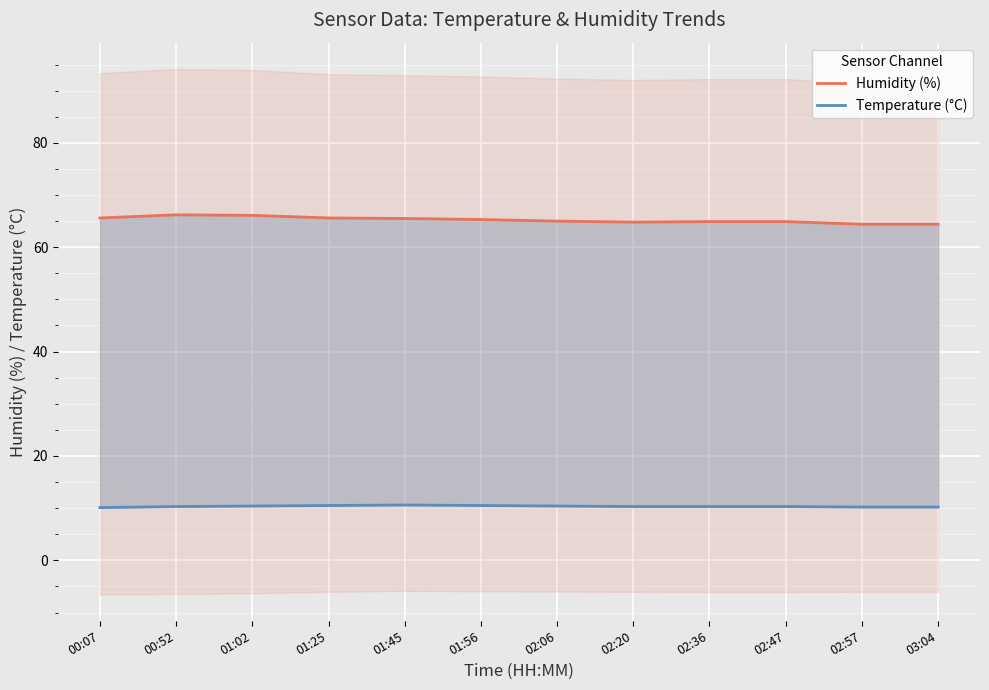

True or false: Humidity (%) and Temperature (°C) cross at least once.

False